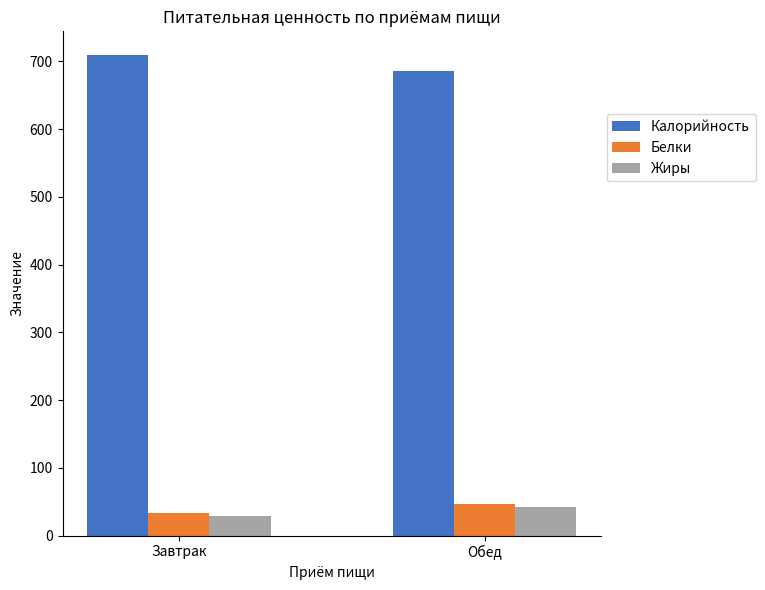

What is the sum of the Жиры values at Завтрак and Обед?

70.9